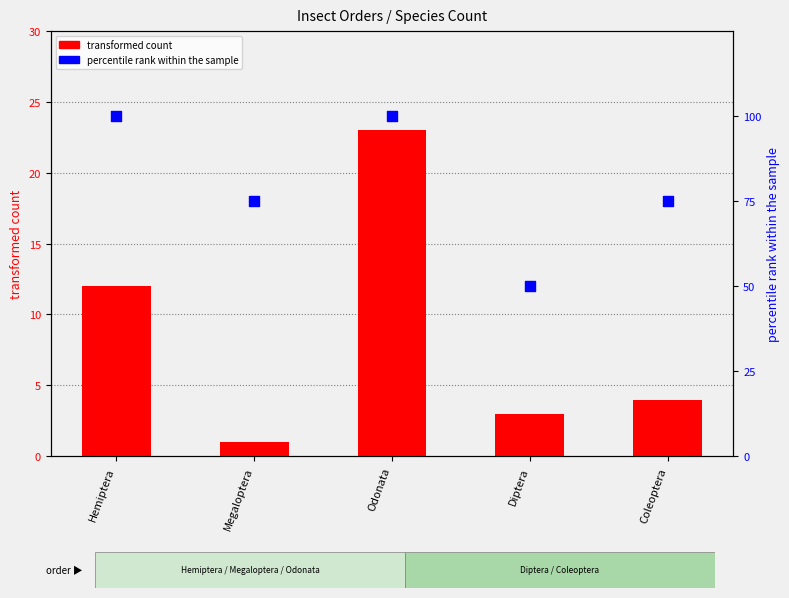

Is the value of percentile rank within the sample at Hemiptera greater than the value of transformed count at Megaloptera?

Yes